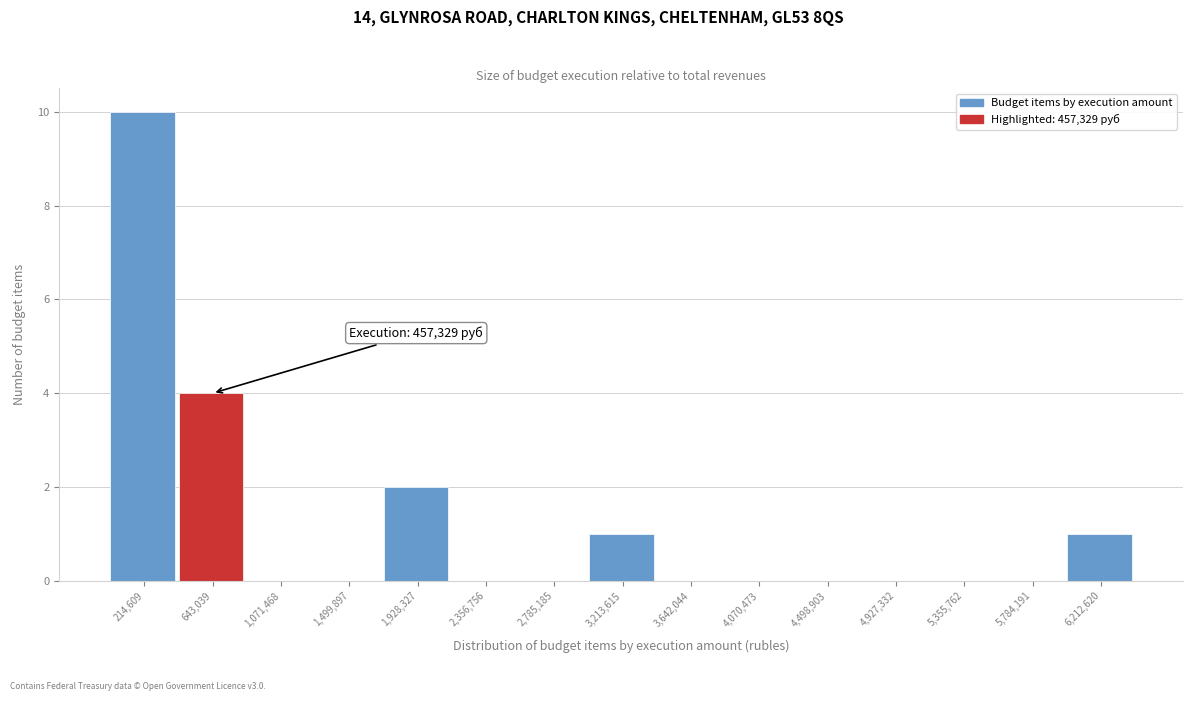

Which range on the x-axis has the tallest bar?

0 to 450000